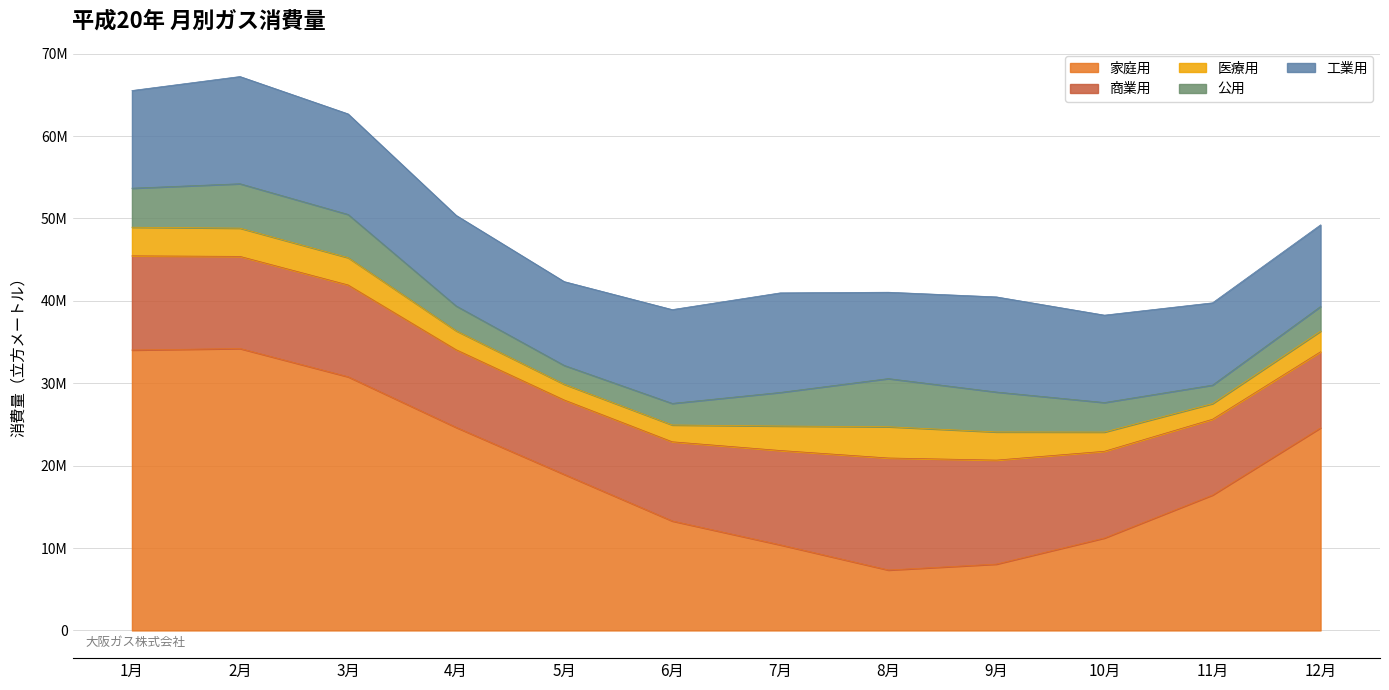

Does the chart display data point markers on the line(s)?

No